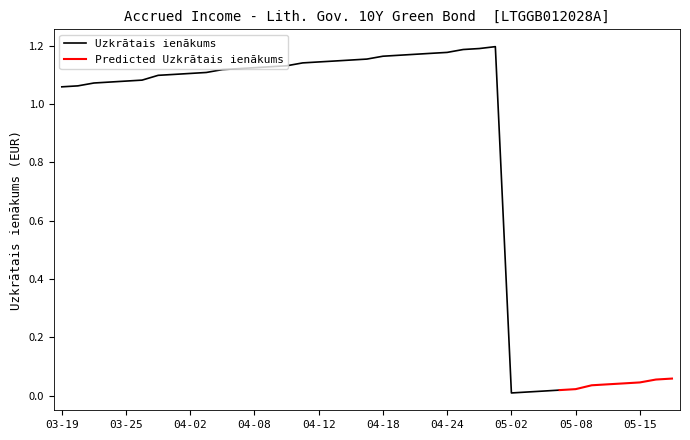

What is the greatest value displayed?

1.2